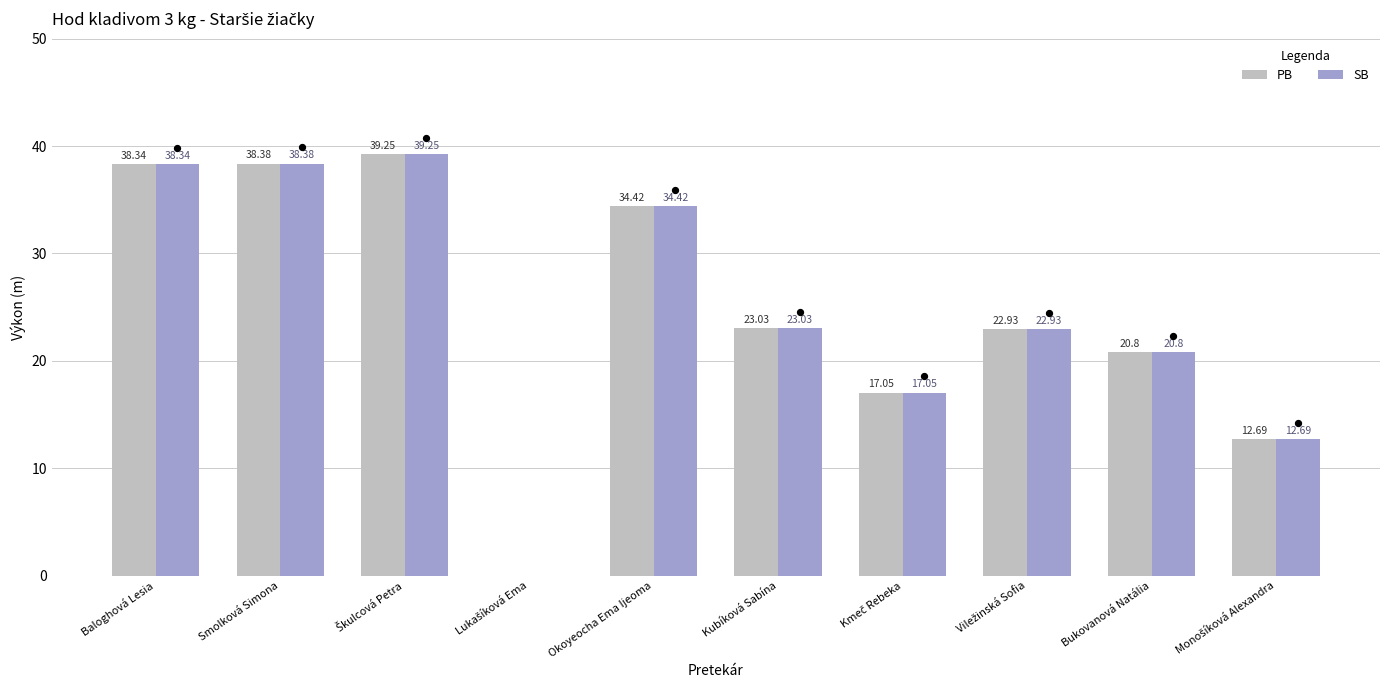

At which category is the sum across all series the highest?

Škulcová Petra